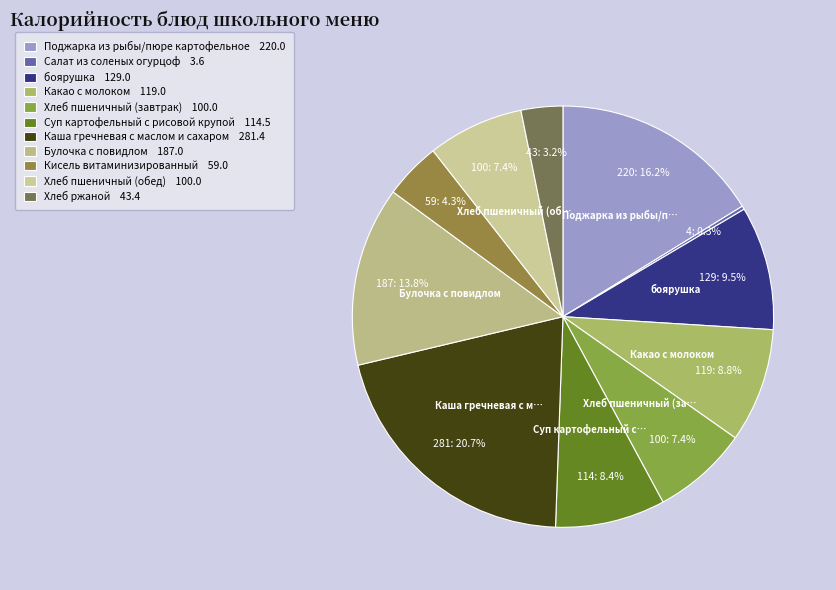

Does any single category account for the majority?

No